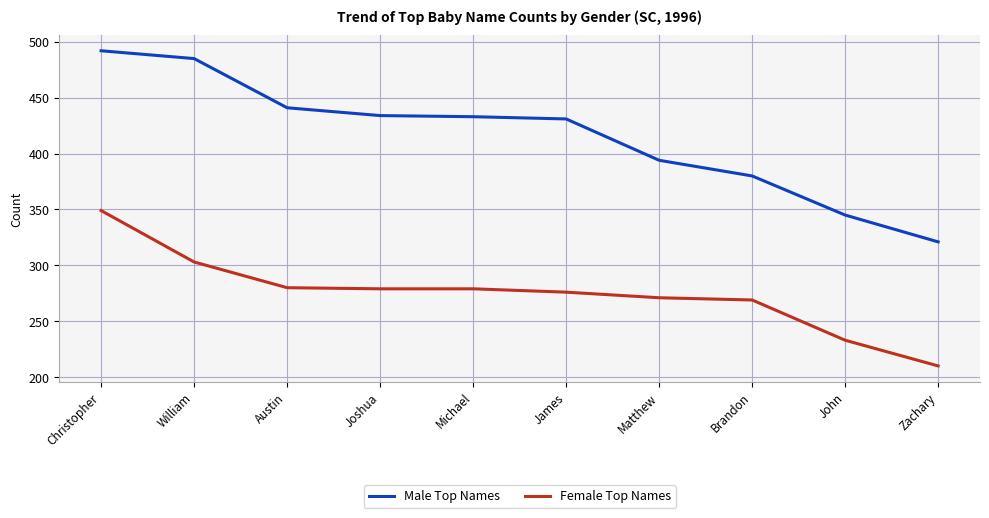

What is the minimum value shown in the chart?

210